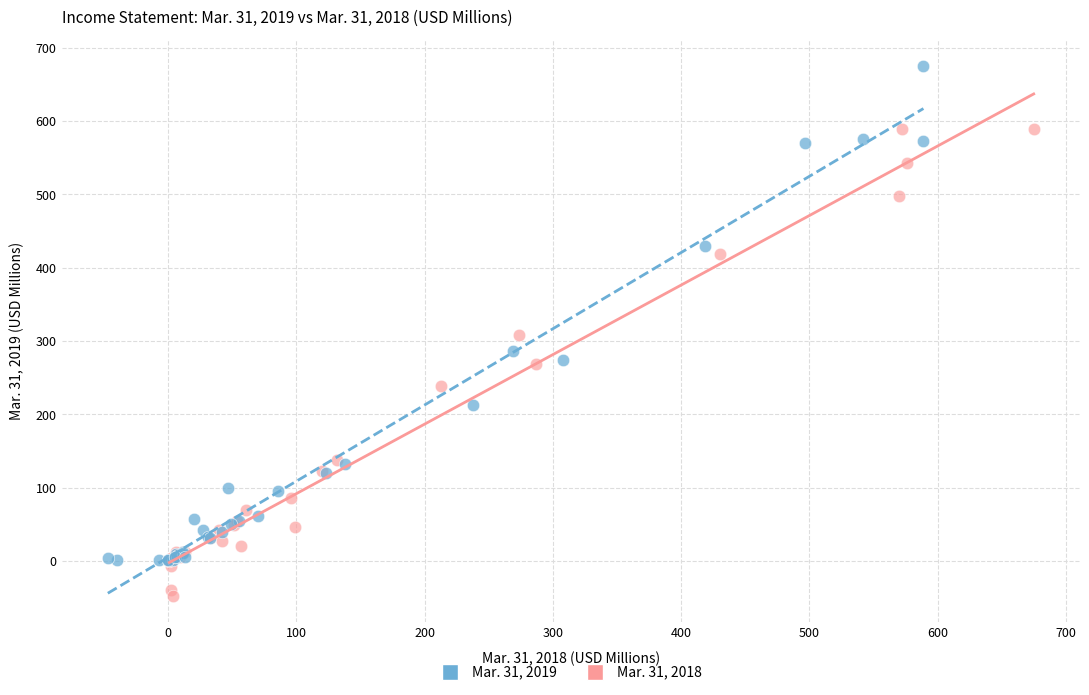

Which series has the widest spread of Y values?

Mar. 31, 2019